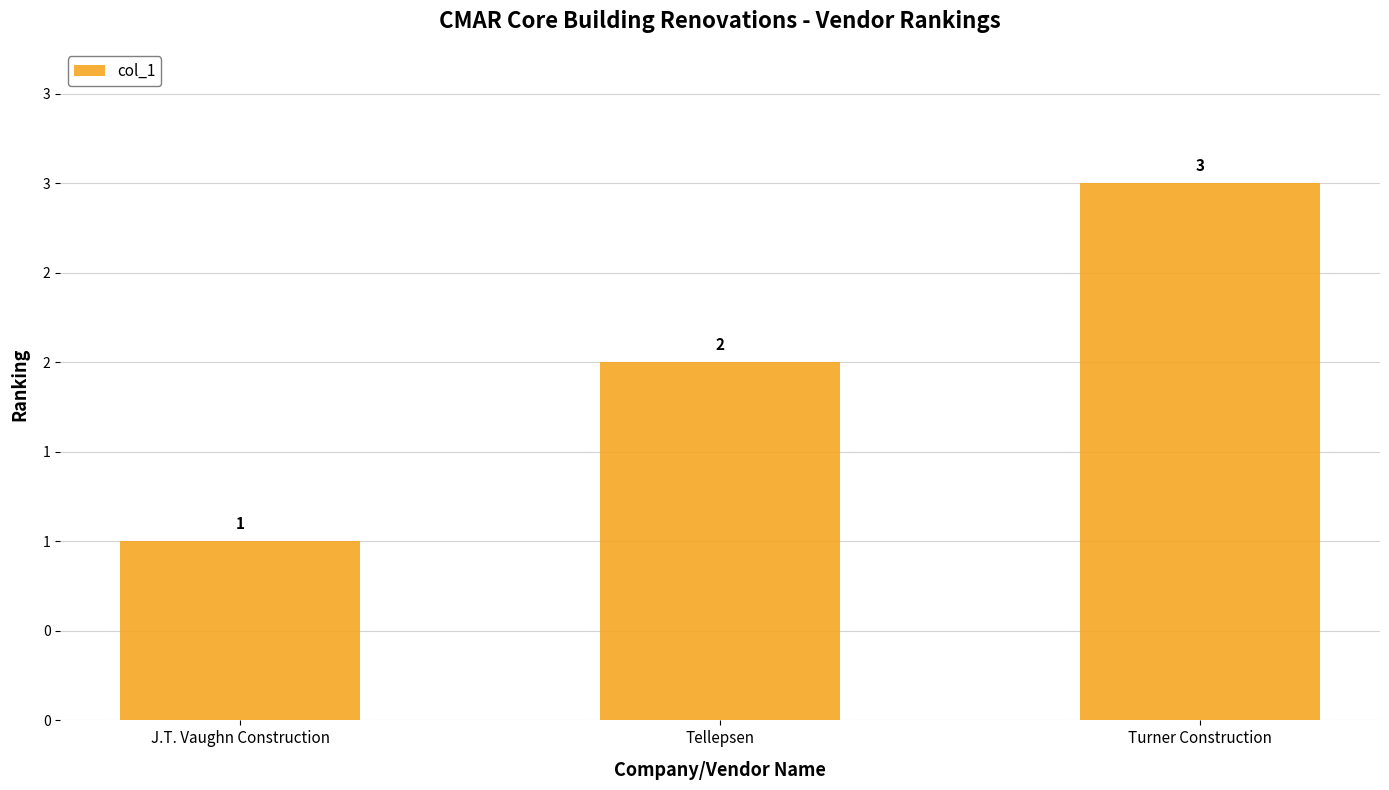

What is the sum of the values at Turner Construction and J.T. Vaughn Construction?

4